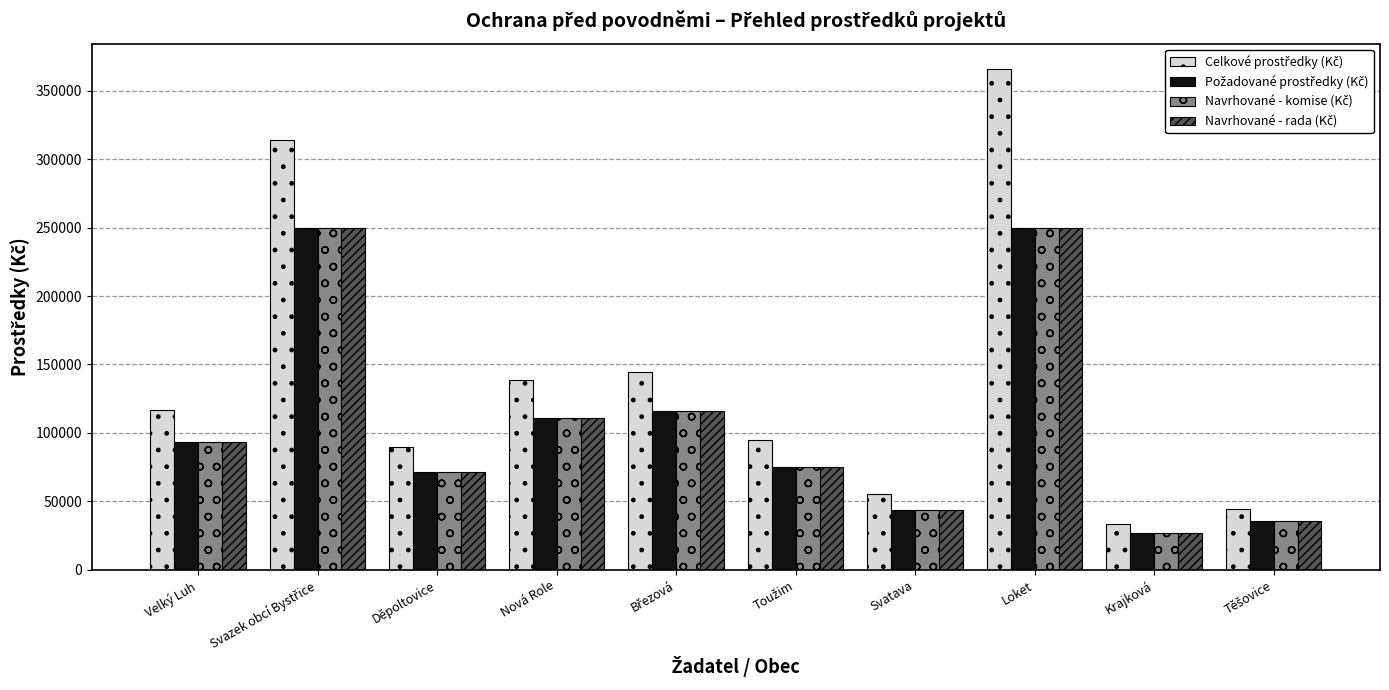

At how many categories does at least one series exceed 51195?

8